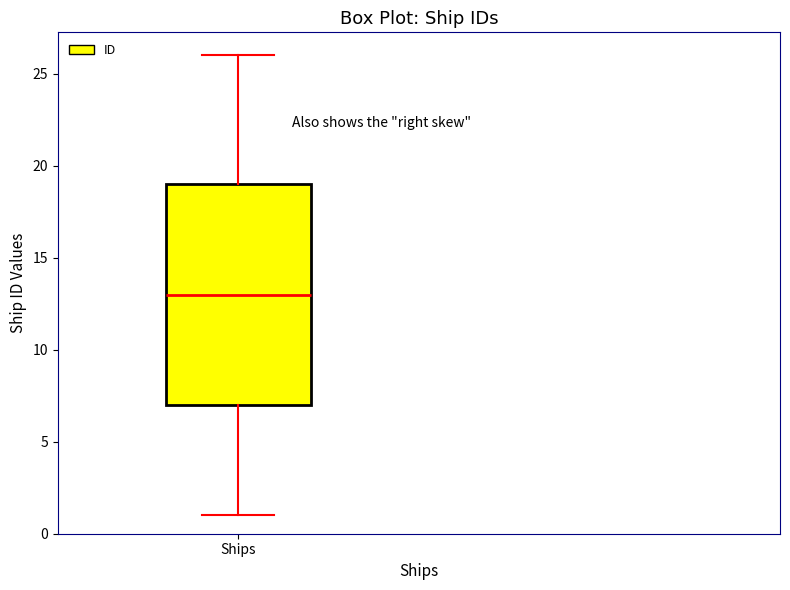

Where does the lower whisker of the box for Ships end on the y-axis? The values are not printed on the chart, so give them approximately, as read against the axis.

1